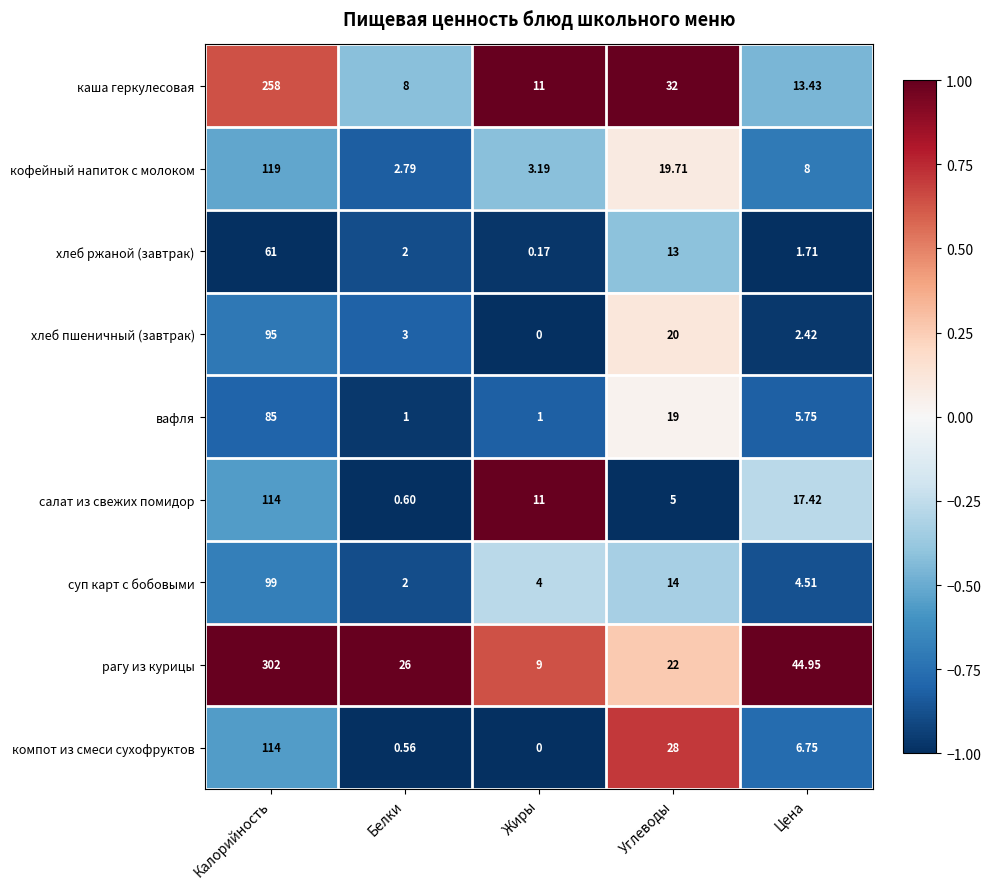

At which label is хлеб пшеничный (завтрак) closest to 47?

Углеводы